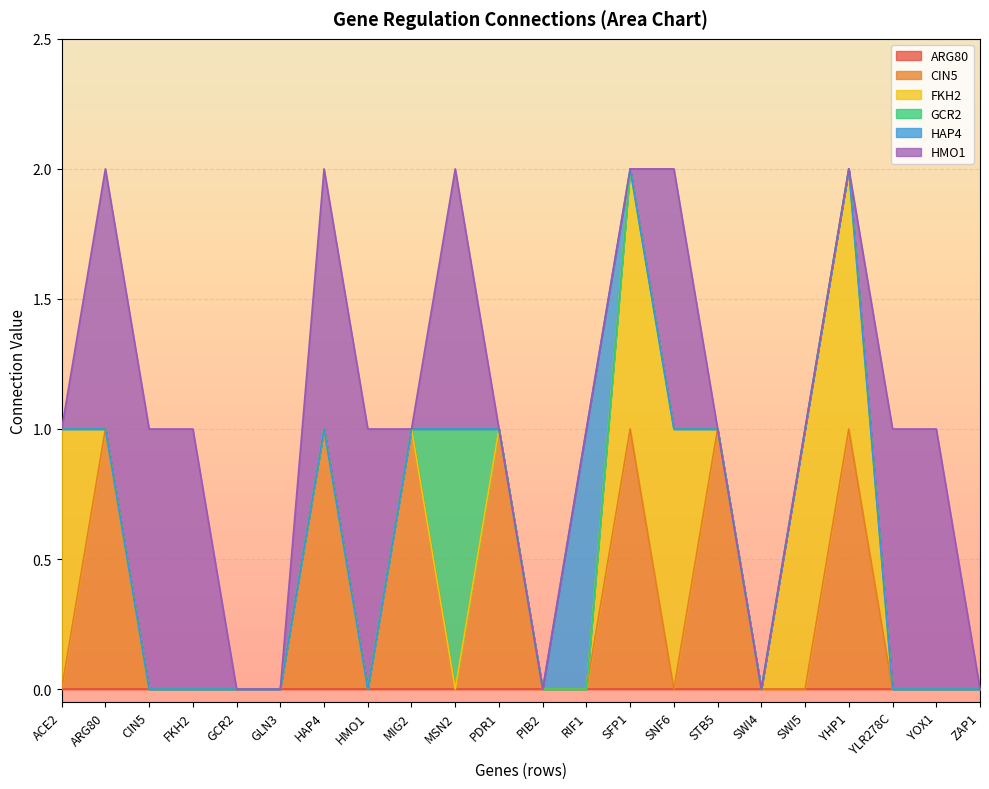

Is it true that HMO1 equals 0 at YHP1?

True